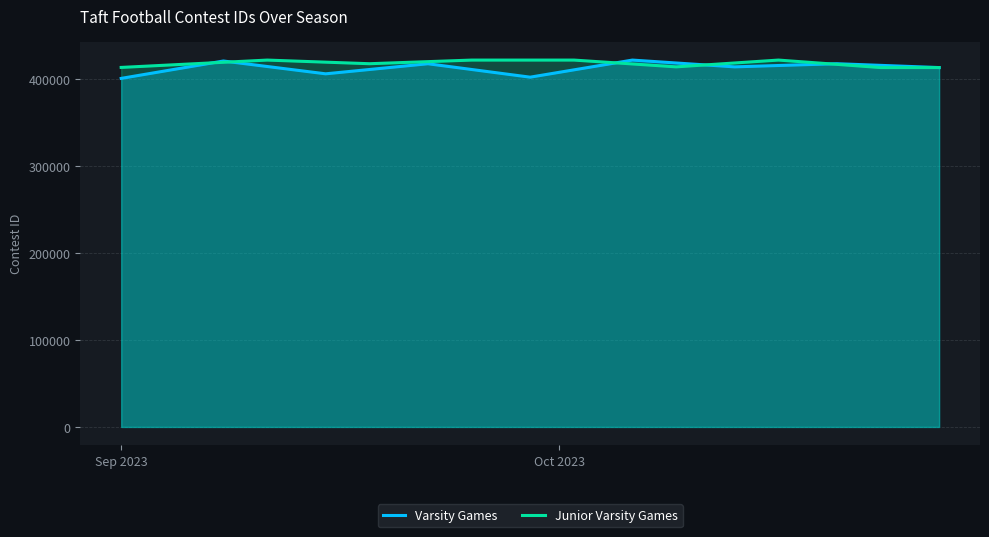

Which series has the widest spread of values?

Varsity Games